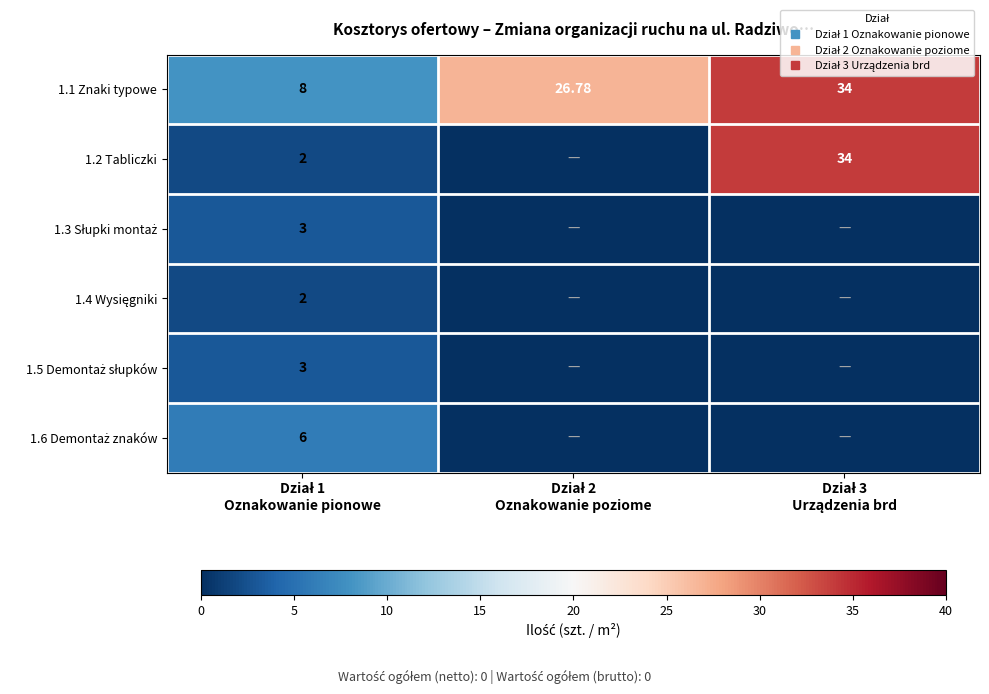

Is it true that 1.1 Znaki typowe equals 8.0 at Dział 1 Oznakowanie pionowe?

True